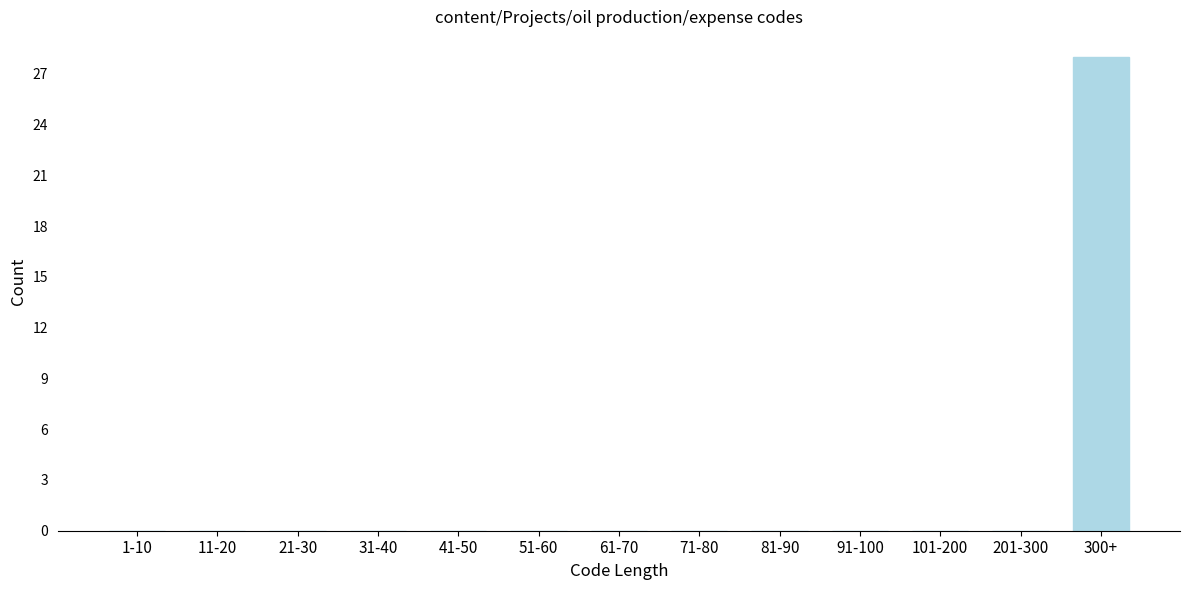

Reading left to right, transcribe all the data shown in this chart.

1-10=0	11-20=0	21-30=0	31-40=0	41-50=0	51-60=0	61-70=0	71-80=0	81-90=0	91-100=0	101-200=0	201-300=0	300+=28